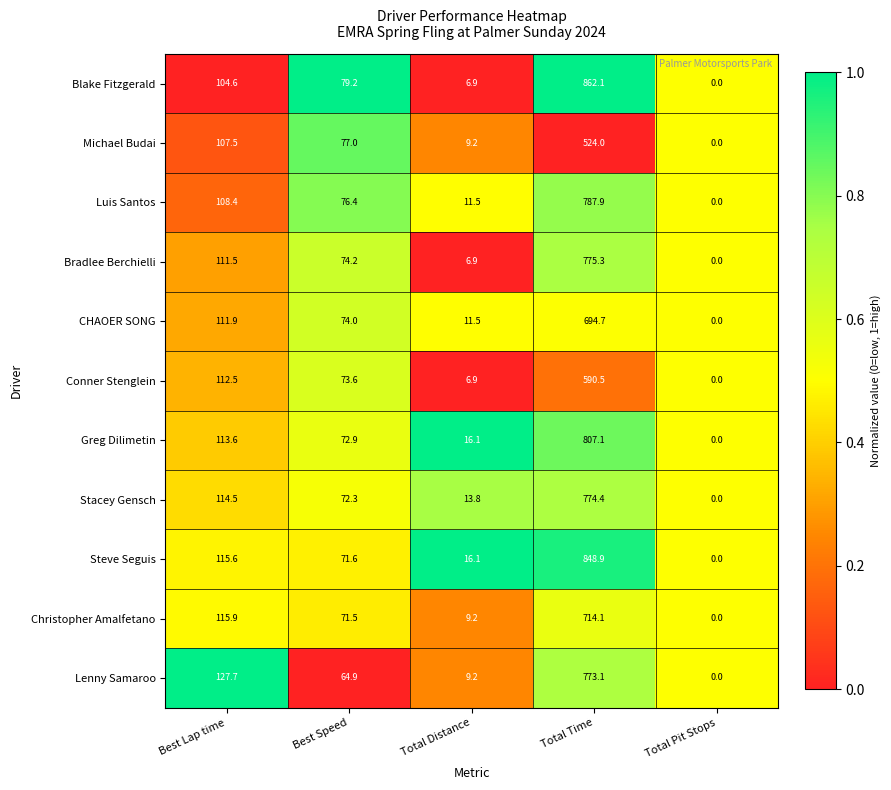

At which label does Stacey Gensch reach its minimum?

Total Pit Stops